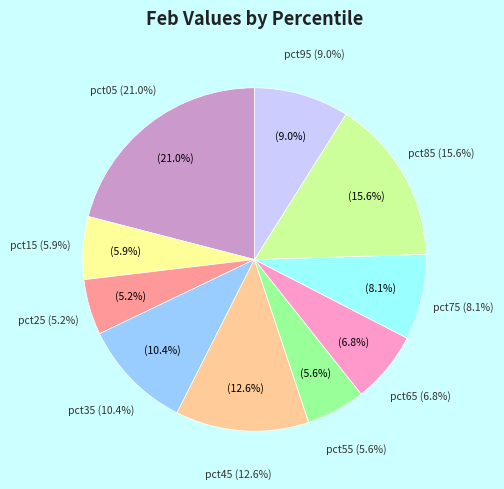

Does any single category account for the majority?

No